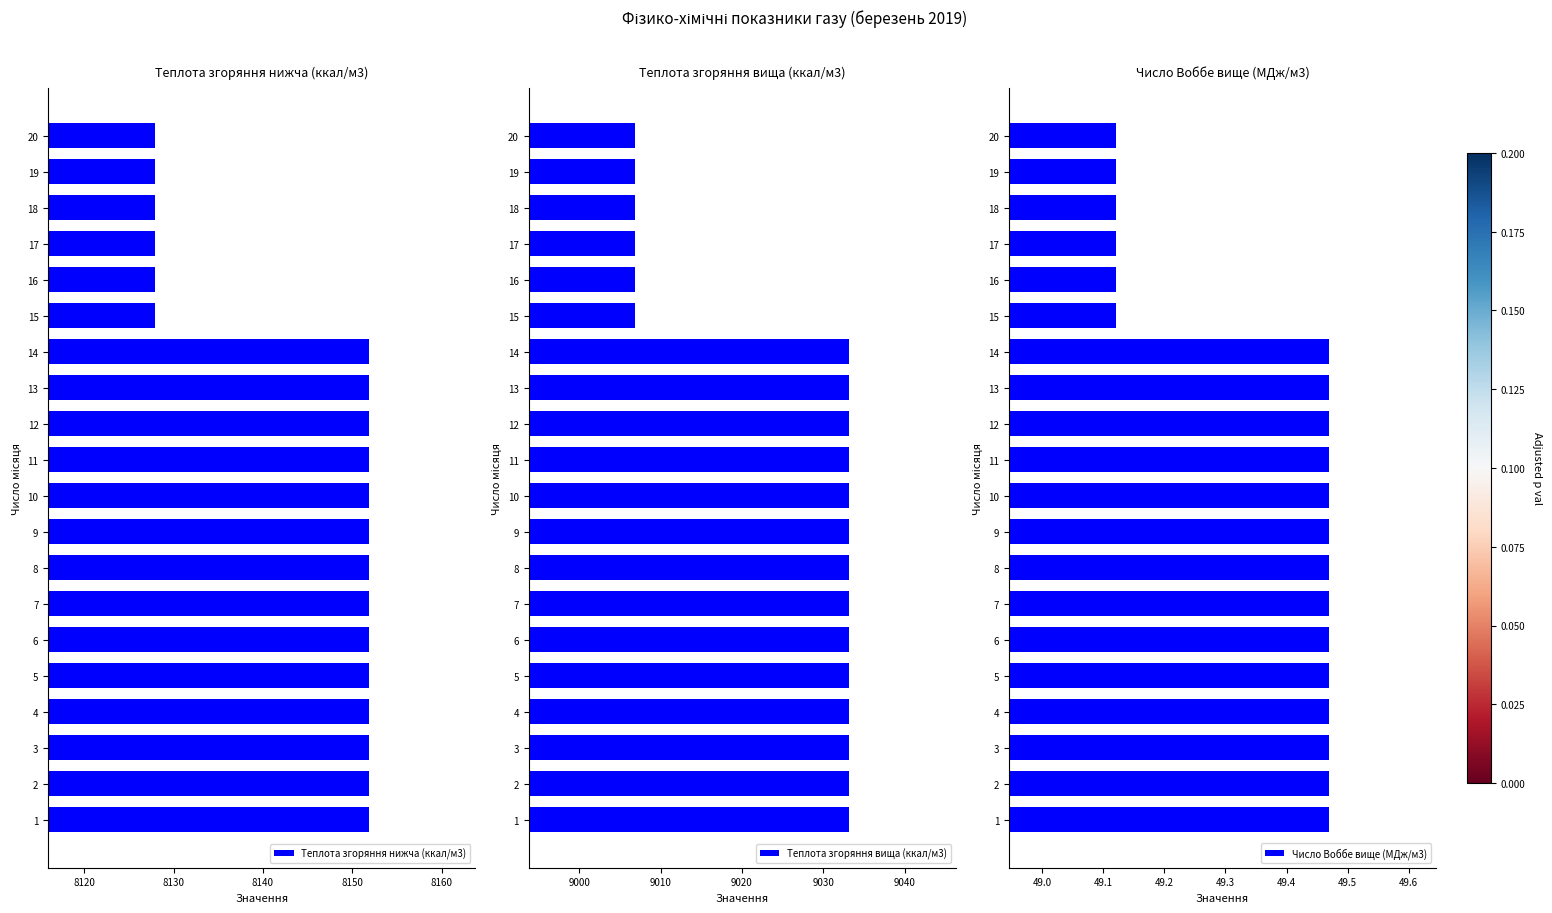

The value of Теплота згоряння вища (ккал/м3) at 6 is 9033.2. True or false?

True